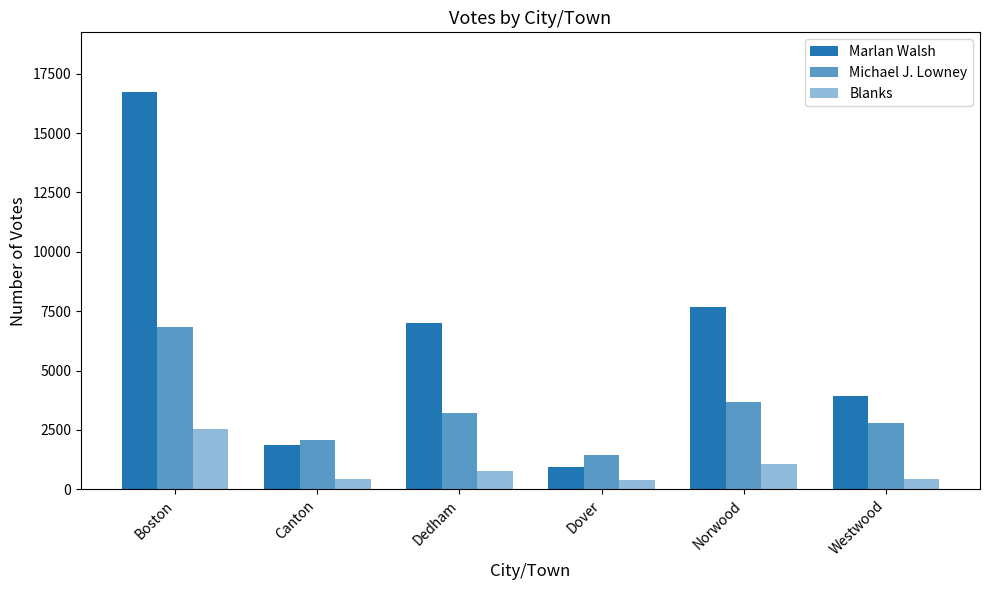

At how many categories does at least one series exceed 7890?

1